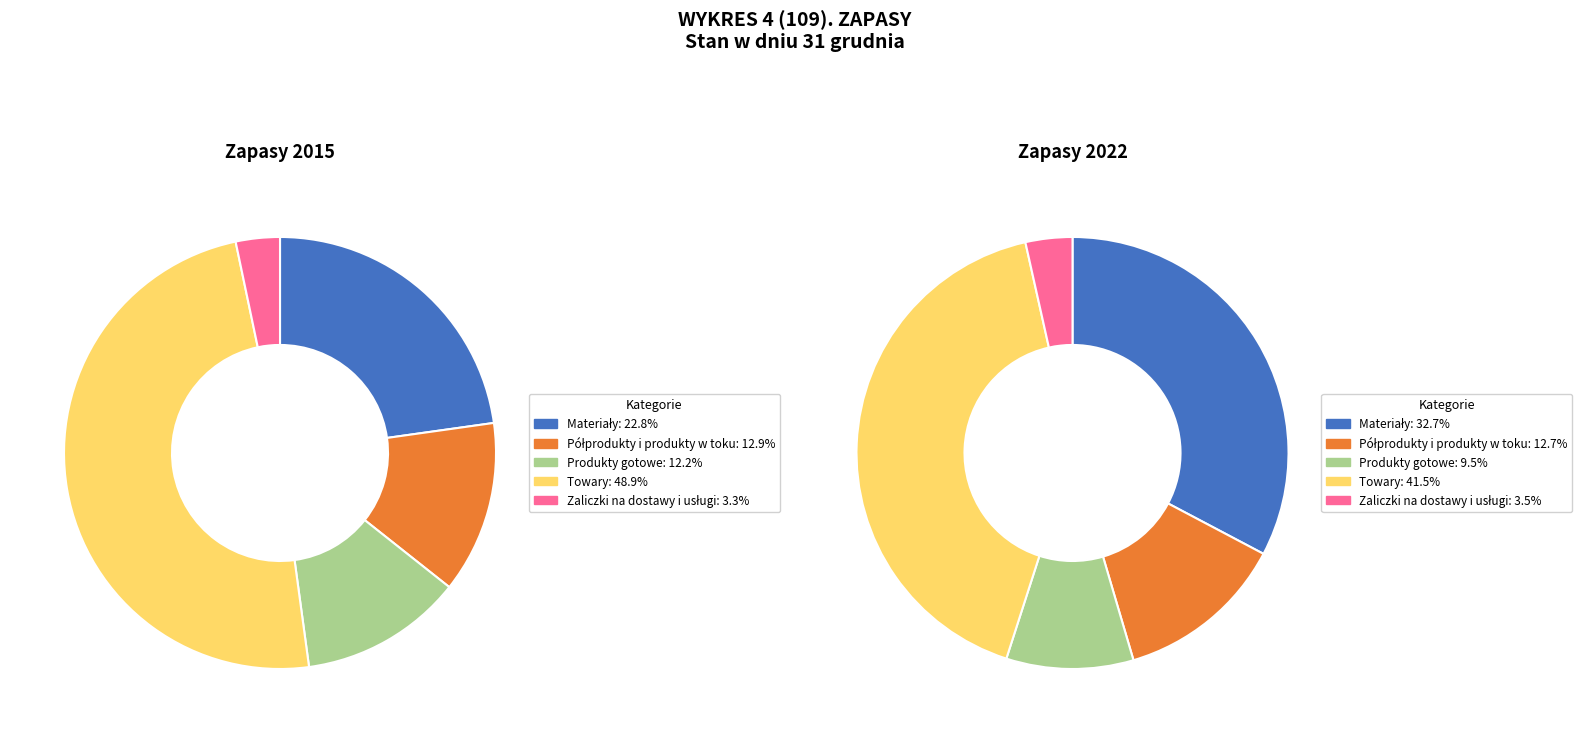

Rank the series at Produkty gotowe from highest to lowest value.

2015, 2022